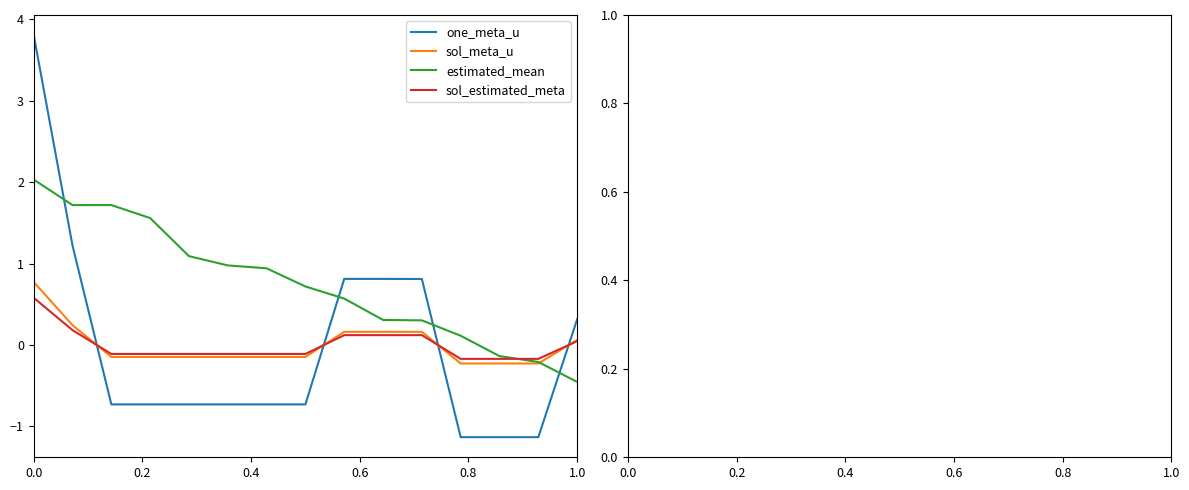

True or false: sol_estimated_meta and one_meta_u intersect in this chart.

True